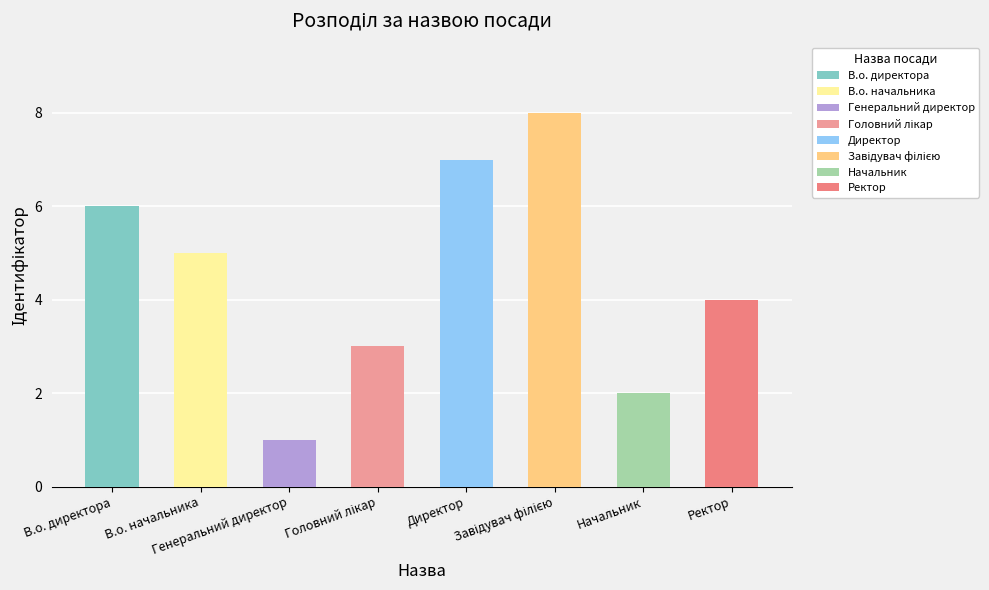

What is the difference between the second highest and minimum values?

6